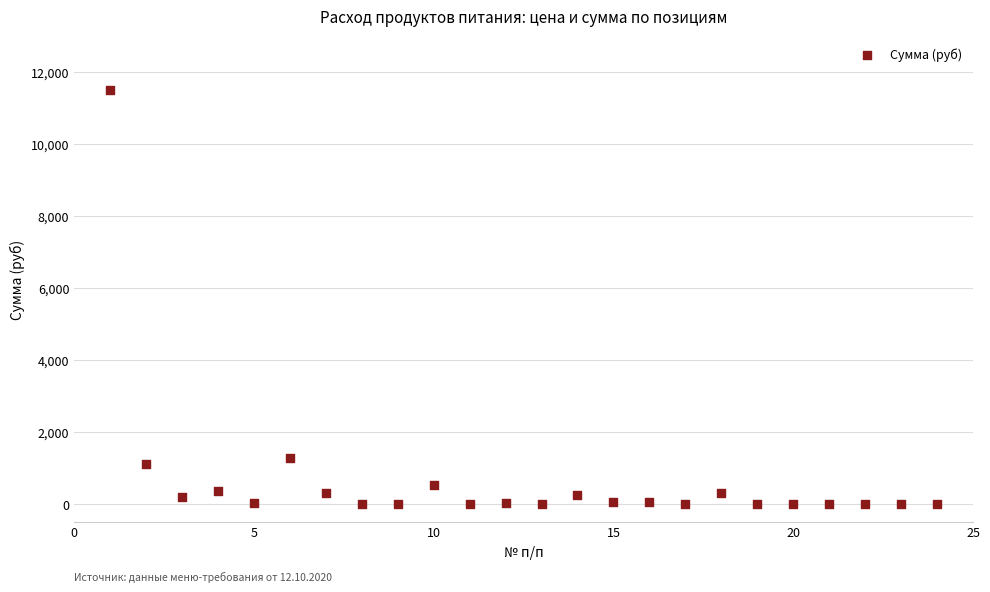

What is the range of Y values (max minus min)?

11497.5